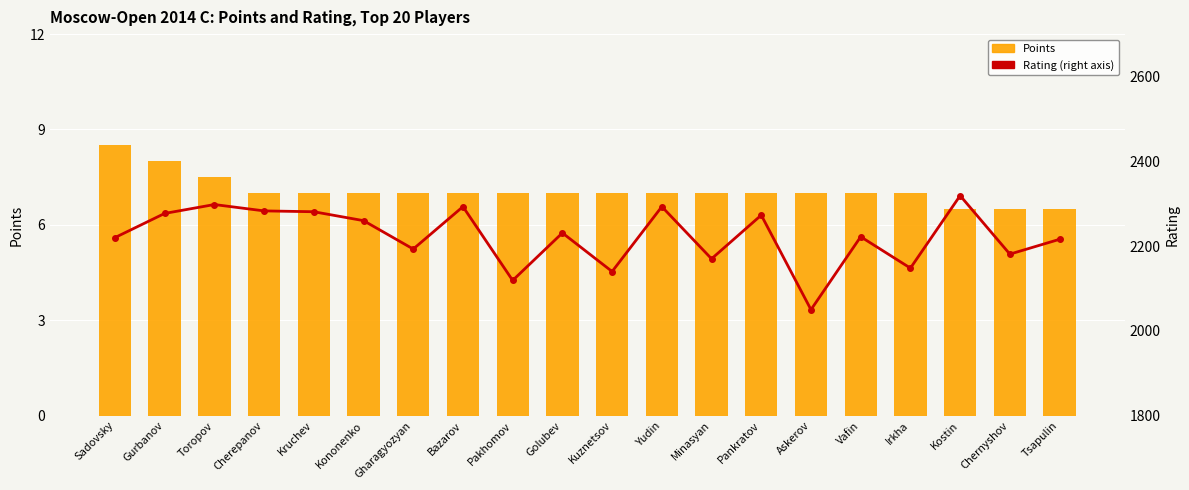

Rank the categories by Points value from highest to lowest.

Sadovsky, Gurbanov, Toropov, Cherepanov, Kruchev, Kononenko, Gharagyozyan, Bazarov, Pakhomov, Golubev, Kuznetsov, Yudin, Minasyan, Pankratov, Askerov, Vafin, Irkha, Kostin, Chernyshov, Tsapulin